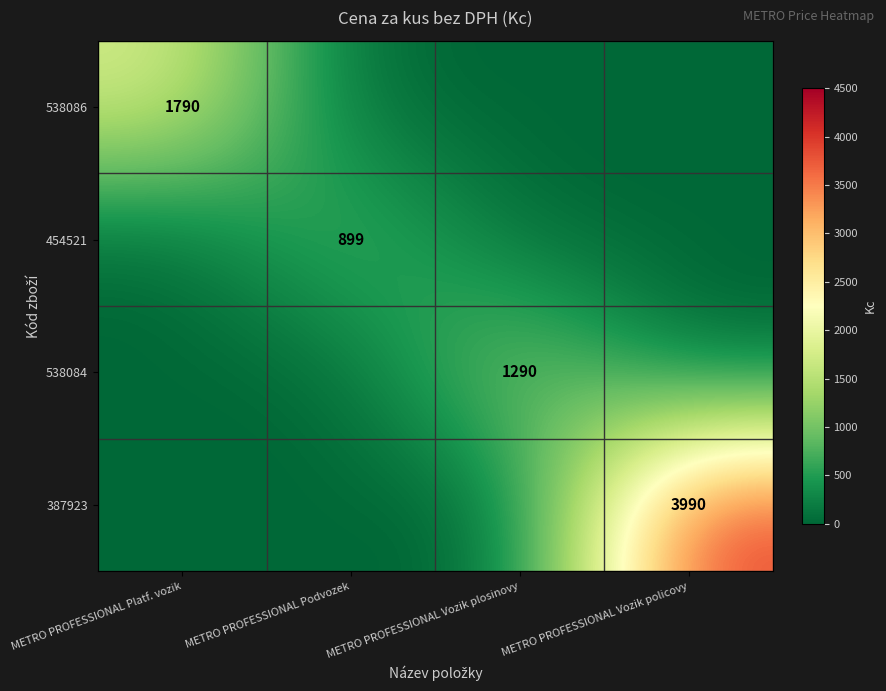

Which has a higher value, METRO PROFESSIONAL Podvozek or METRO PROFESSIONAL Platf. vozik?

METRO PROFESSIONAL Platf. vozik